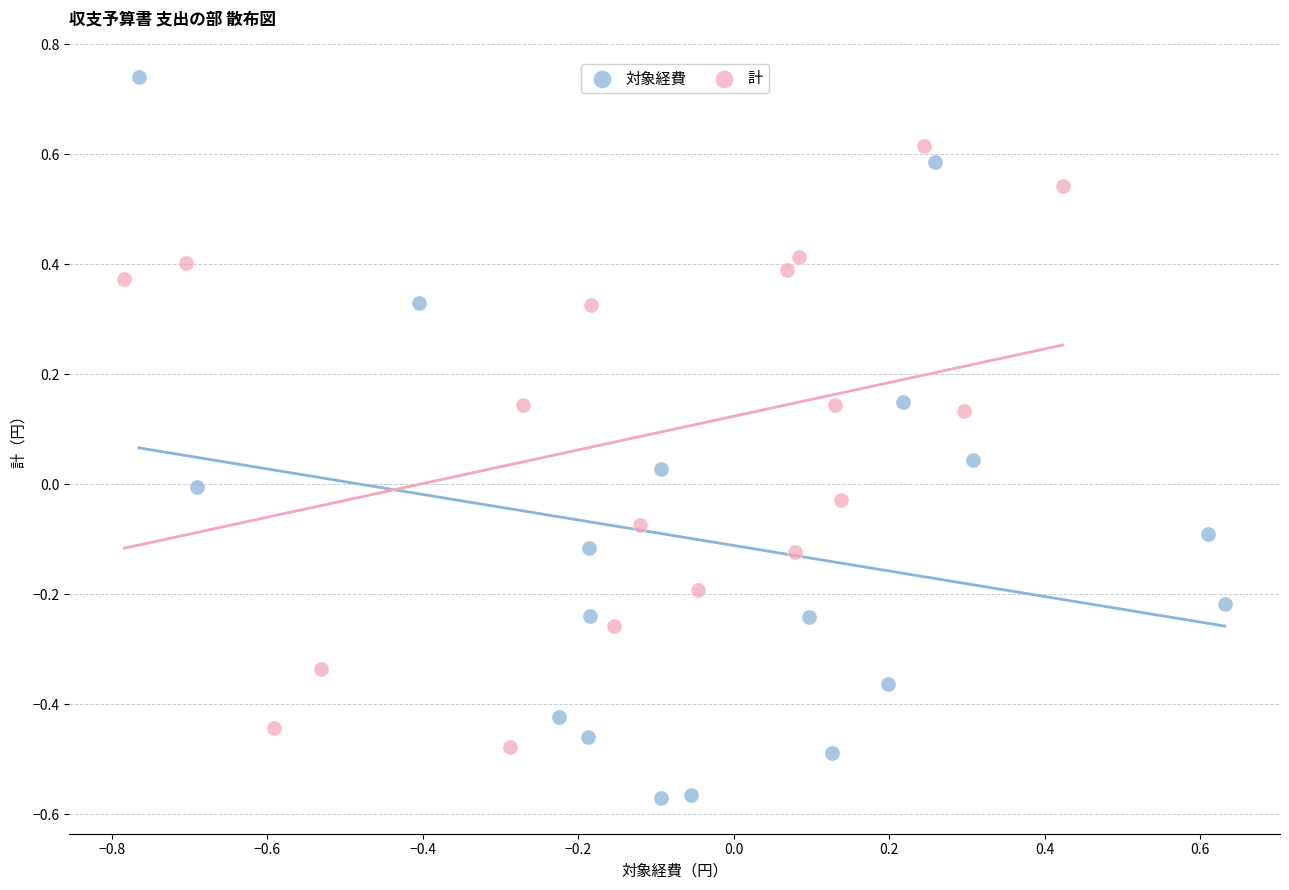

Which series contains the lowest Y value?

対象経費